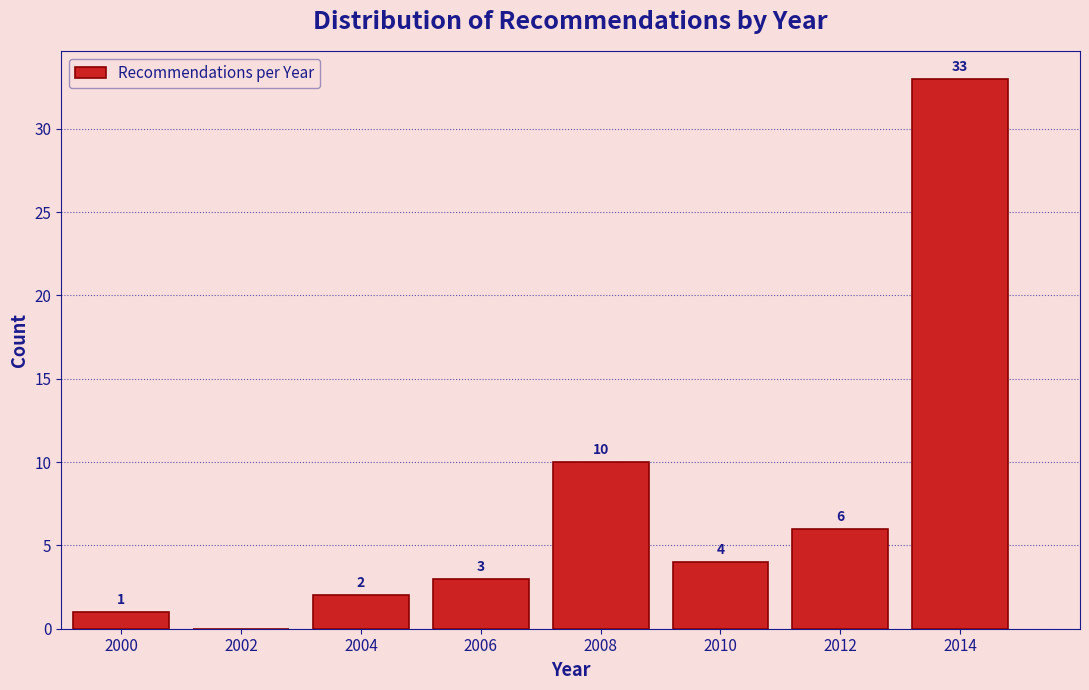

Over which range of the x-axis is the bar tallest?

2013 to 2015